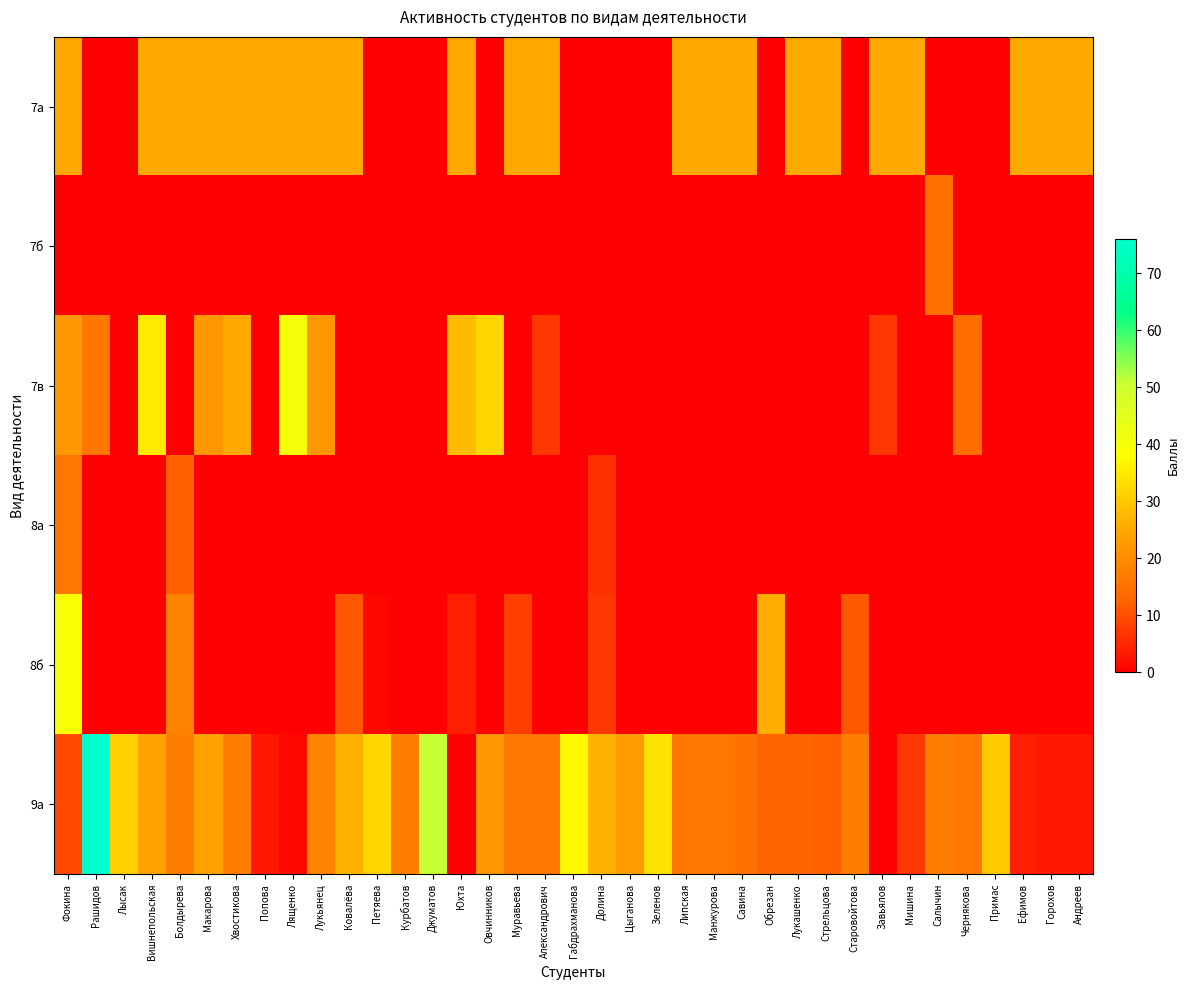

Which series changed the most between Юхта and Липская?

7в